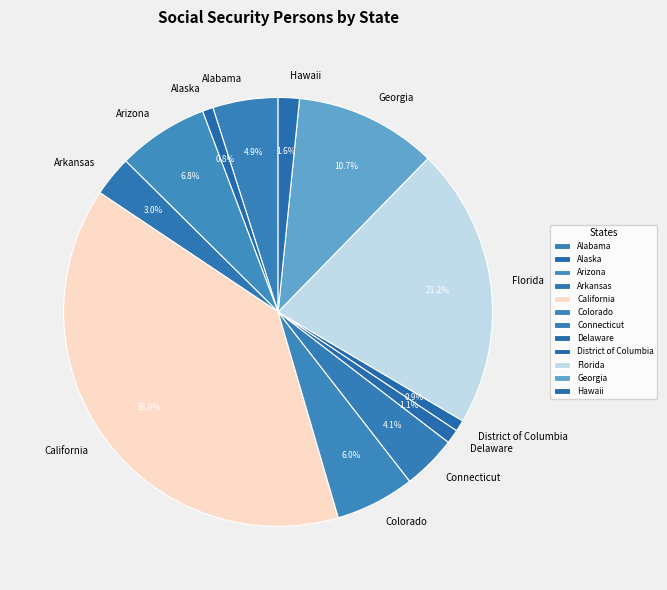

To the nearest percent, what is the difference between the Connecticut and Delaware slice percentages?

3%